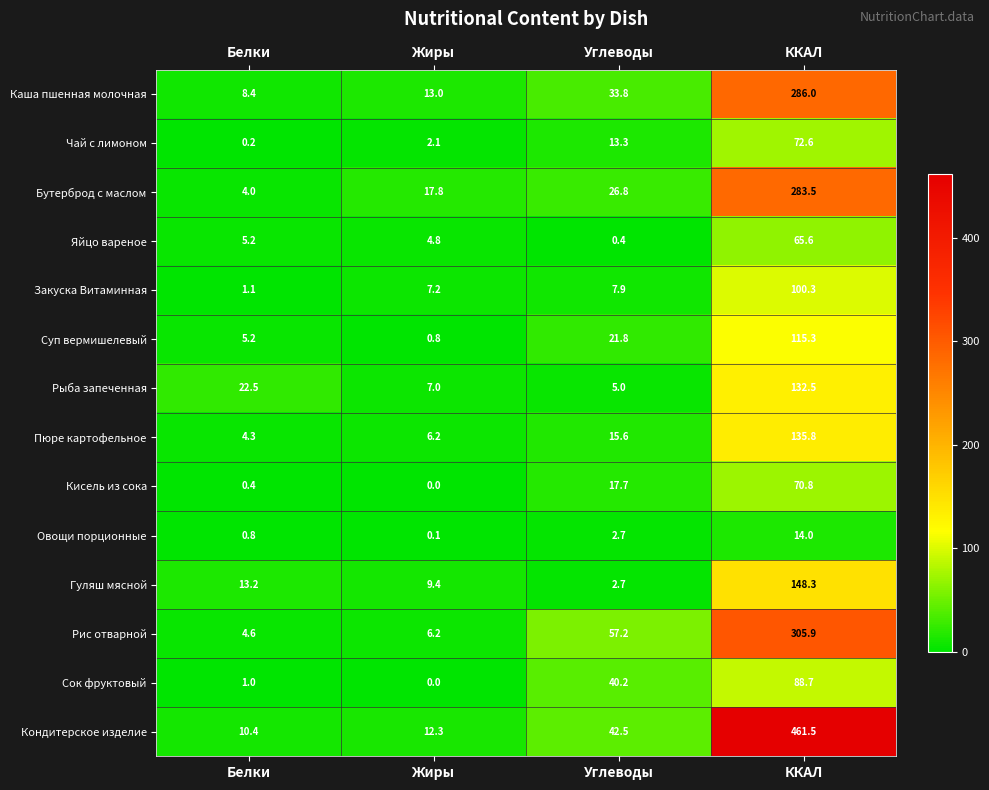

How many distinct data groups are displayed?

14